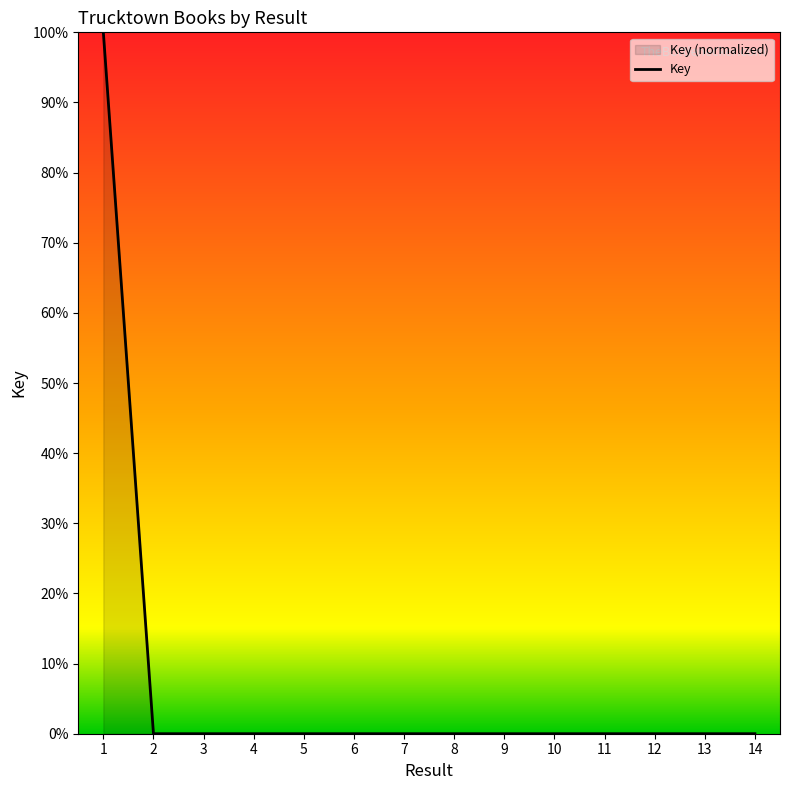

The value at 6 is 0.0. True or false?

False